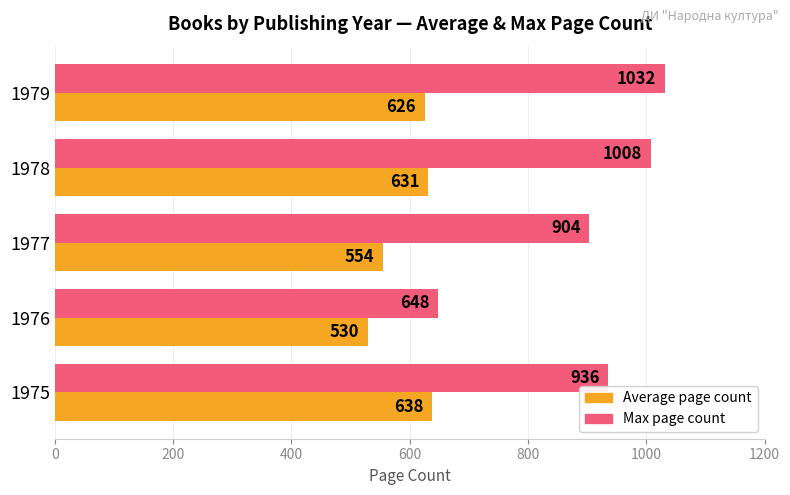

What is the maximum value for Average page count?

638